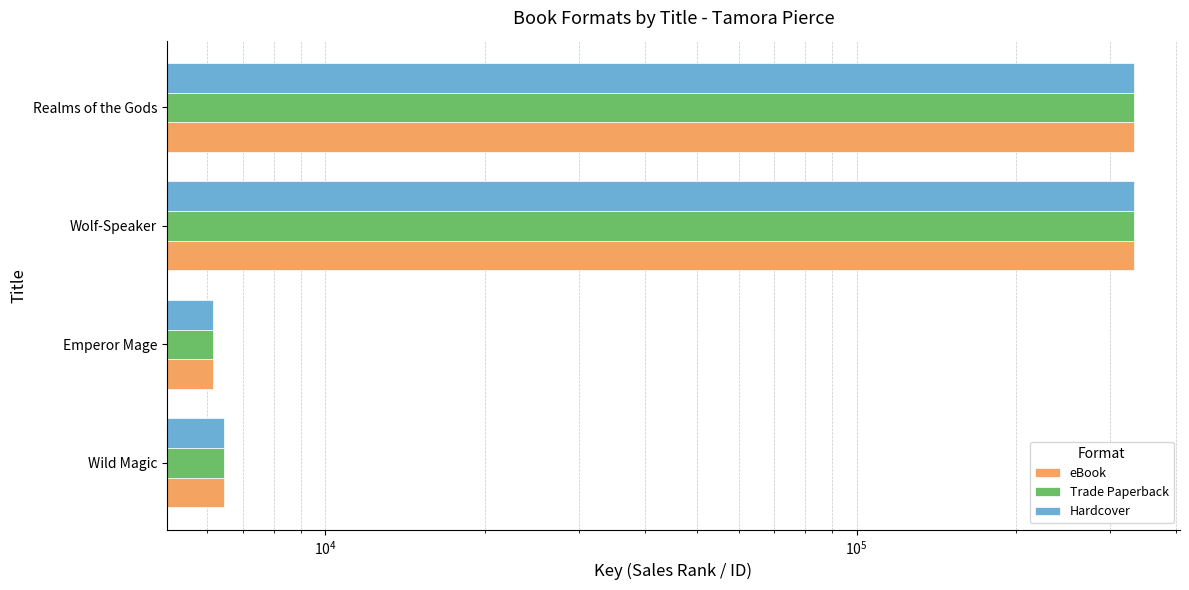

Is the value of Trade Paperback at Realms of the Gods greater than the value of Hardcover at Emperor Mage?

Yes